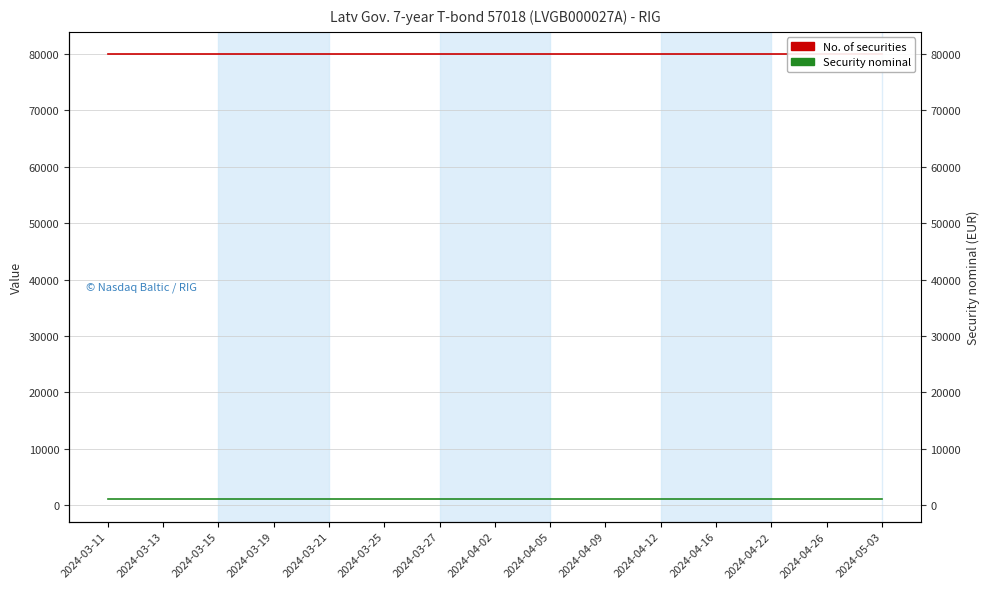

Reading left to right, transcribe all the data shown in this chart.

No. of securities: 2024-03-11=80000	2024-03-13=80000	2024-03-15=80000	2024-03-19=80000	2024-03-21=80000	2024-03-25=80000	2024-03-27=80000	2024-04-02=80000	2024-04-05=80000	2024-04-09=80000	2024-04-12=80000	2024-04-16=80000	2024-04-22=80000	2024-04-26=80000	2024-05-03=80000
Security nominal: 2024-03-11=1000	2024-03-13=1000	2024-03-15=1000	2024-03-19=1000	2024-03-21=1000	2024-03-25=1000	2024-03-27=1000	2024-04-02=1000	2024-04-05=1000	2024-04-09=1000	2024-04-12=1000	2024-04-16=1000	2024-04-22=1000	2024-04-26=1000	2024-05-03=1000